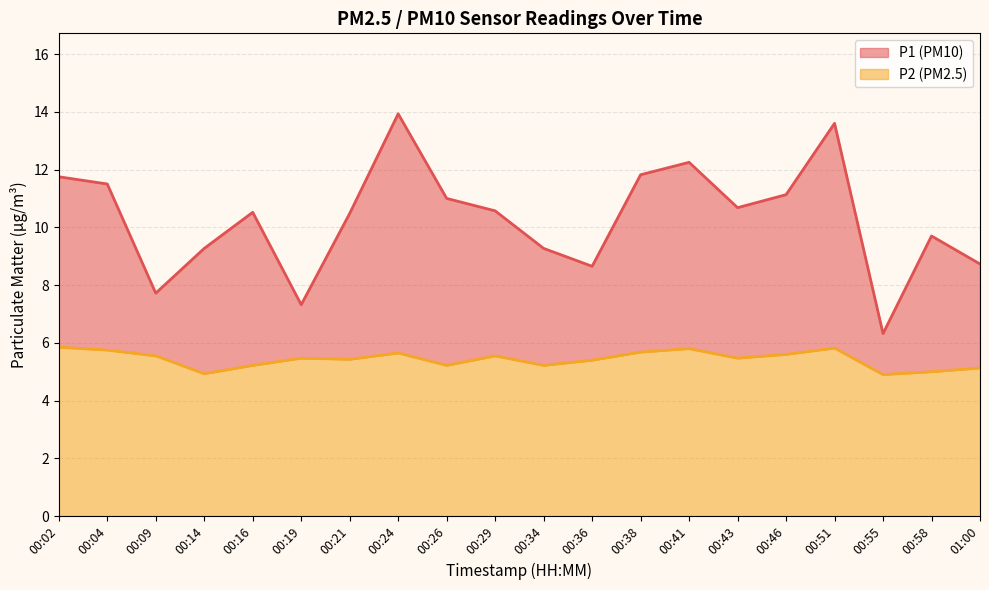

Reading left to right, transcribe all the data shown in this chart.

P1: 11.8	11.5	7.7	9.3	10.5	7.3	10.5	13.9	11.0	10.6	9.3	8.7	11.8	12.2	10.7	11.1	13.6	6.3	9.7	8.7
P2: 5.8	5.8	5.5	4.9	5.2	5.5	5.4	5.7	5.2	5.5	5.2	5.4	5.7	5.8	5.5	5.6	5.8	4.9	5.0	5.1